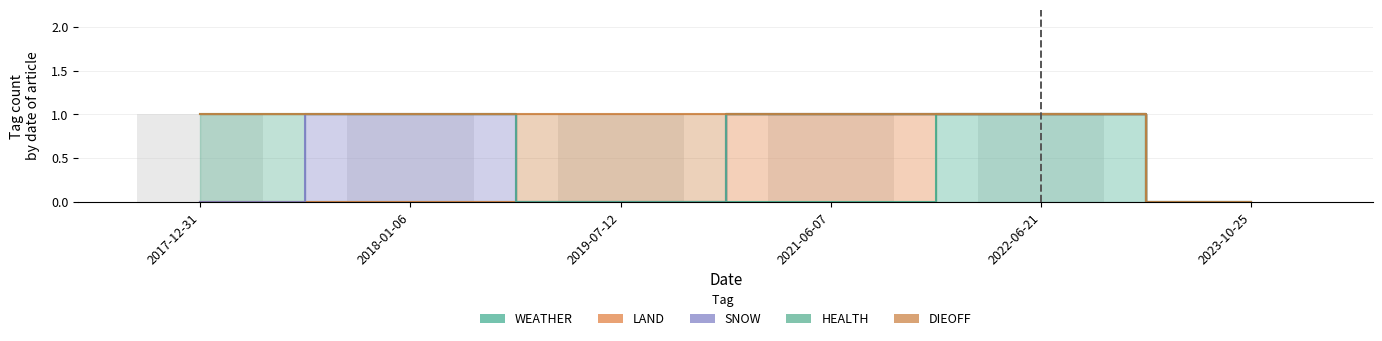

Is the value of DIEOFF at 2019-07-12 greater than the value of SNOW at 2021-06-07?

Yes